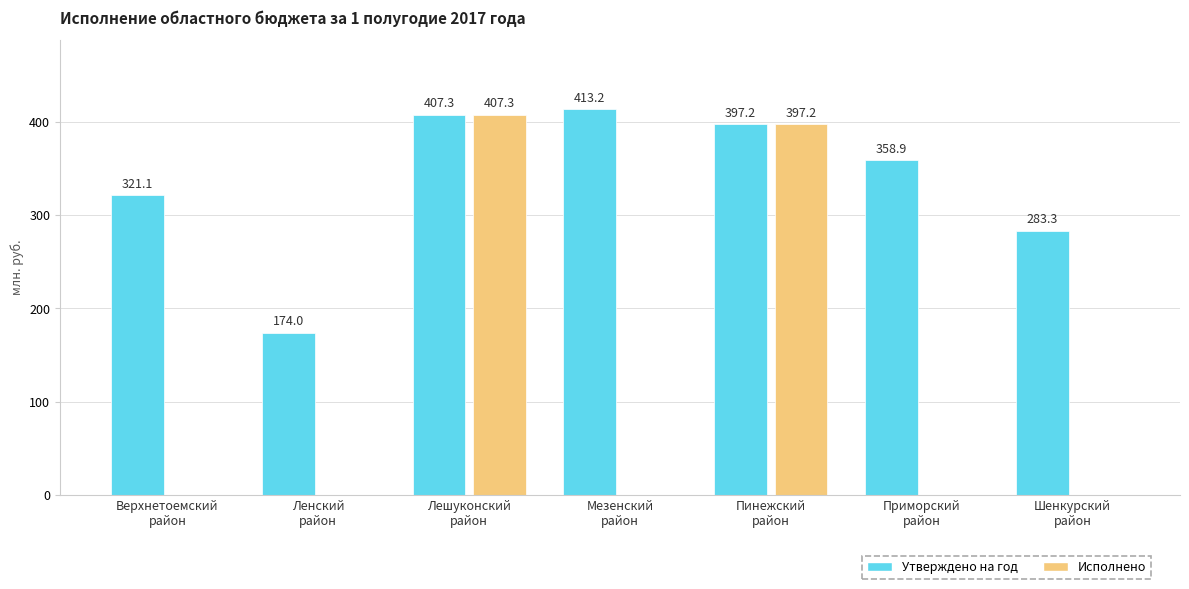

What is the sum of all Исполнено values?

804.5